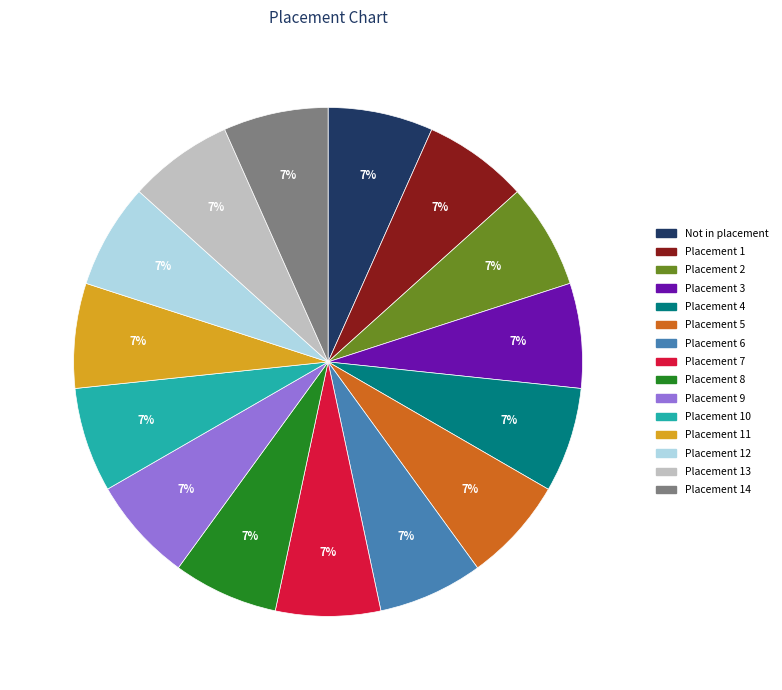

To the nearest percent, what is the combined percentage of Placement 12 and Placement 9?

13%